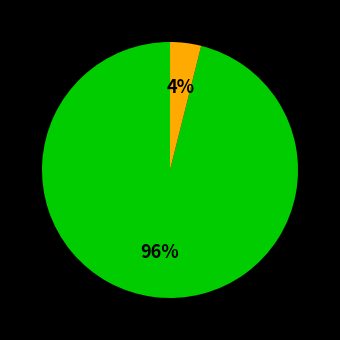

Is there a majority slice in this chart?

Yes